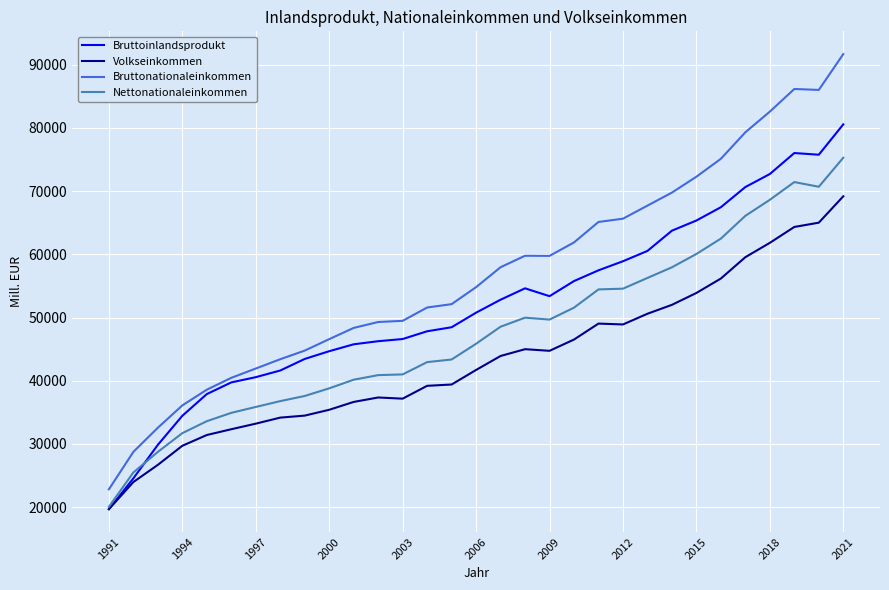

Which series has the largest range (max minus min)?

Bruttonationaleinkommen